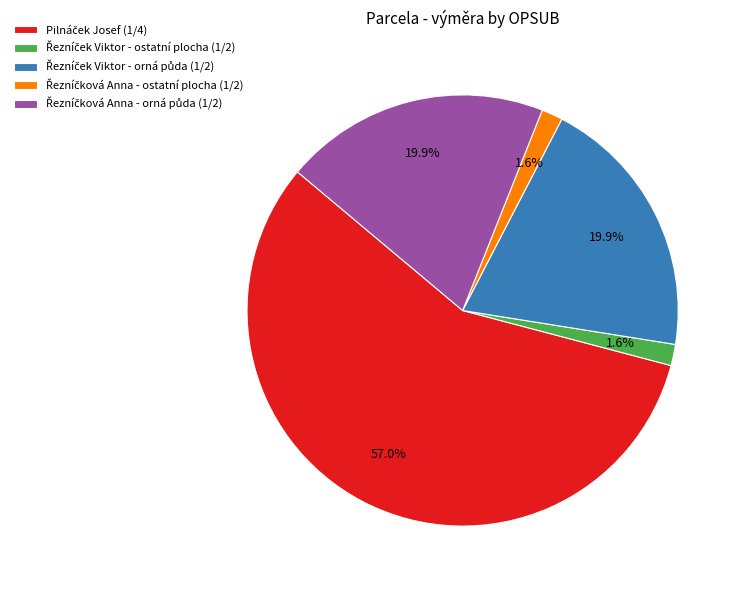

Does any single category account for the majority?

Yes